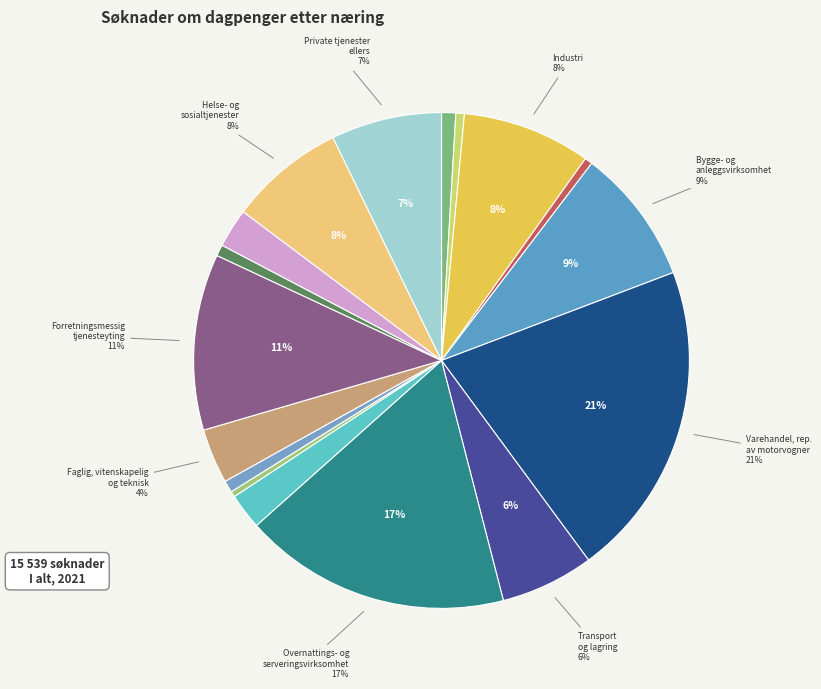

How many segments does this pie chart have?

17